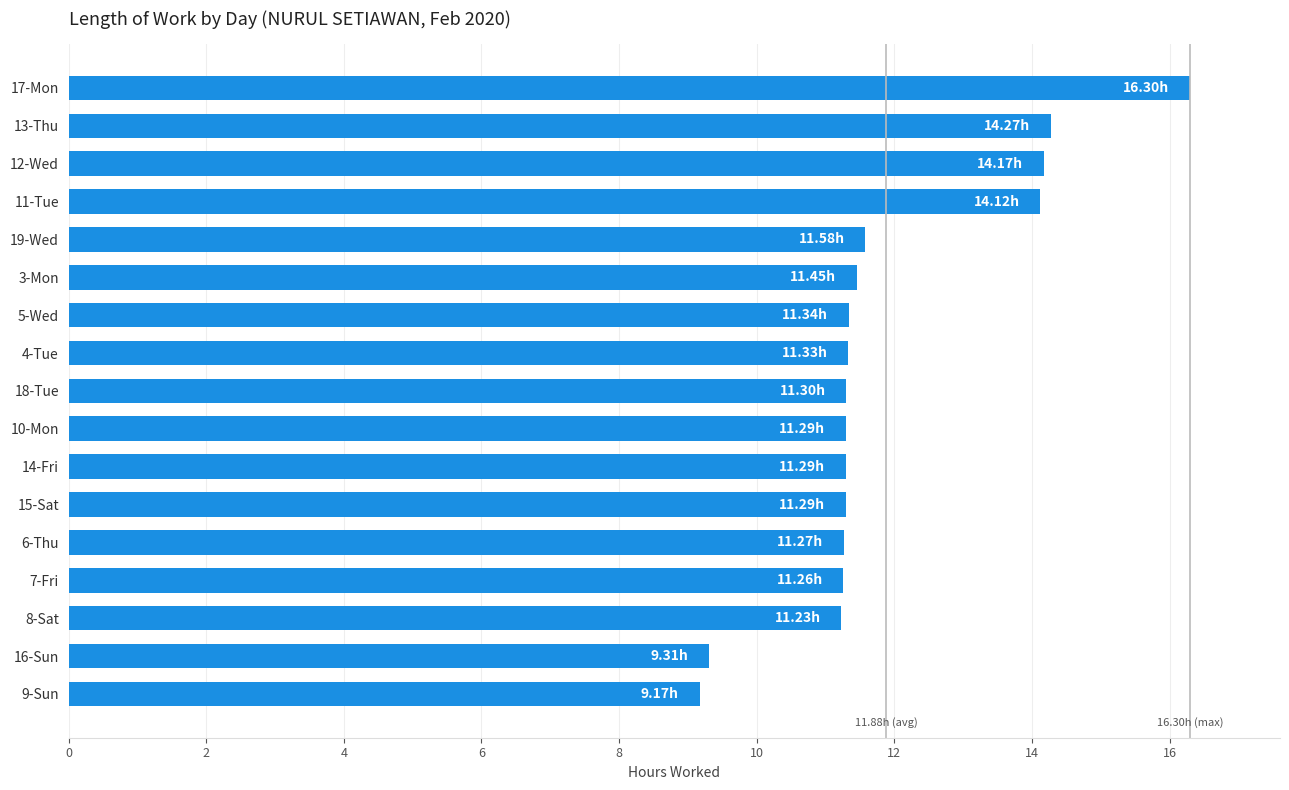

What is the sum of all values?

202.0